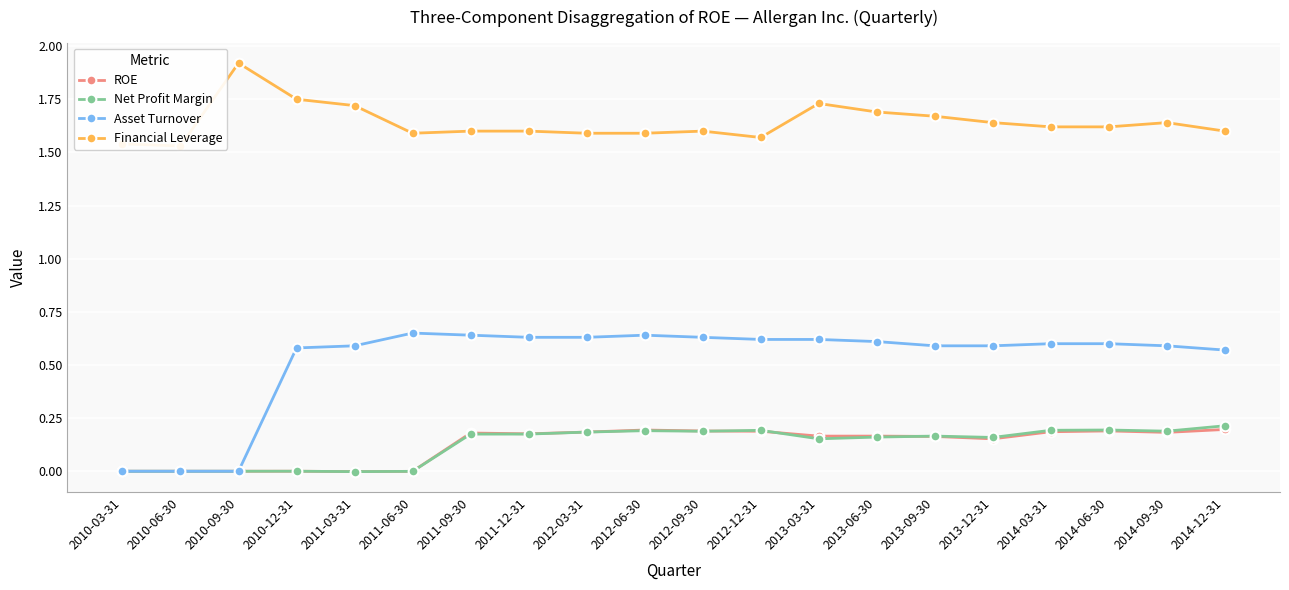

Rank the series by their maximum value, from highest to lowest.

Financial Leverage, Asset Turnover, Net Profit Margin, ROE